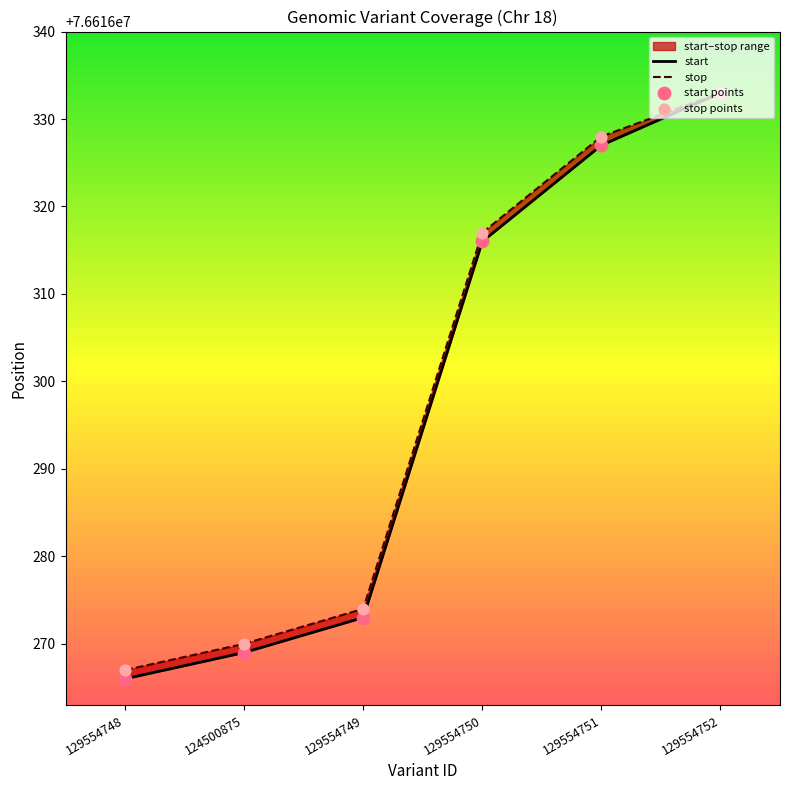

At how many categories does at least one series exceed 36697195?

6